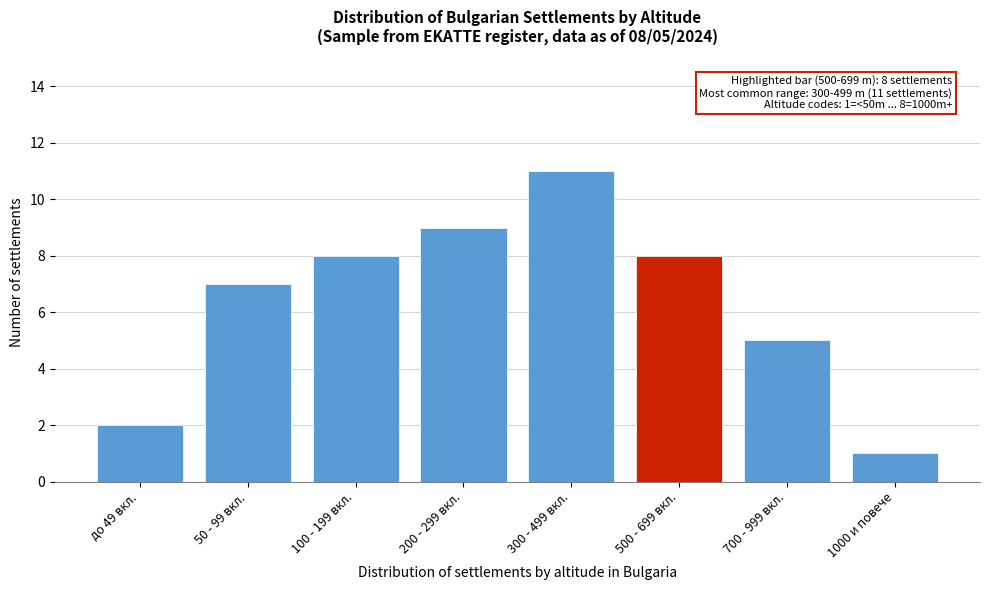

Reading left to right, what are all the values shown in this chart?

до 49 вкл.=2	50 - 99 вкл.=7	100 - 199 вкл.=8	200 - 299 вкл.=9	300 - 499 вкл.=11	500 - 699 вкл.=8	700 - 999 вкл.=5	1000 и повече=1